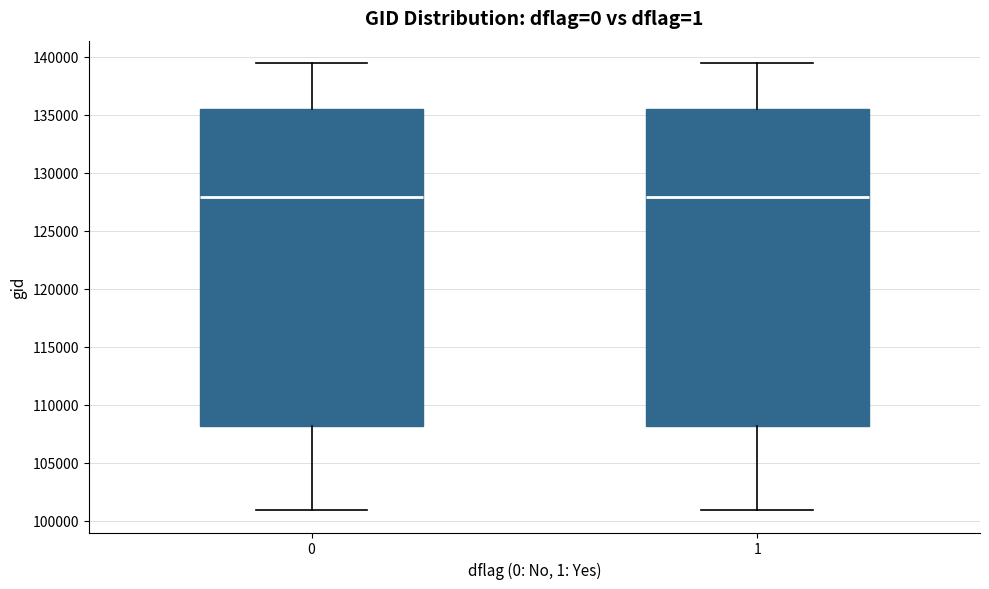

Reading left to right, transcribe this box plot: for each box, give where its median line is, the range the box spans, and where its two whiskers end, as read against the y-axis. The values are not printed on the chart, so give them approximately, as read against the axis.

0: median 128000, box 108000 to 135500, whiskers 101000 to 139500
1: median 128000, box 108000 to 135500, whiskers 101000 to 139500